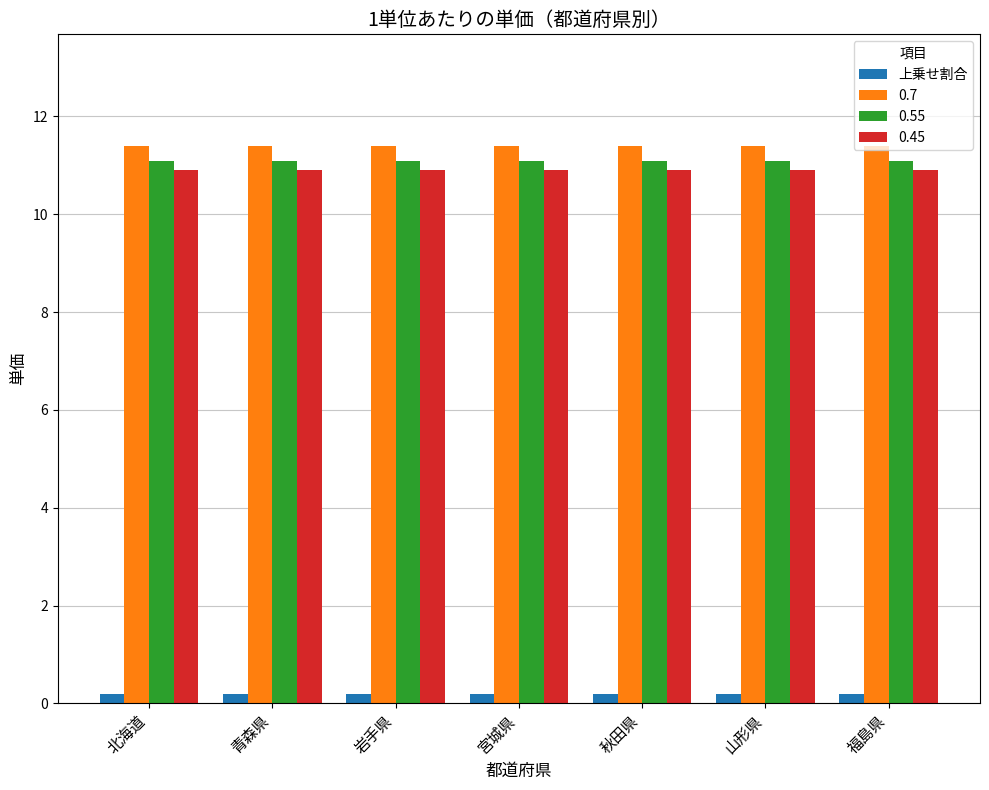

What is the label of the 2nd bar from the right?

山形県